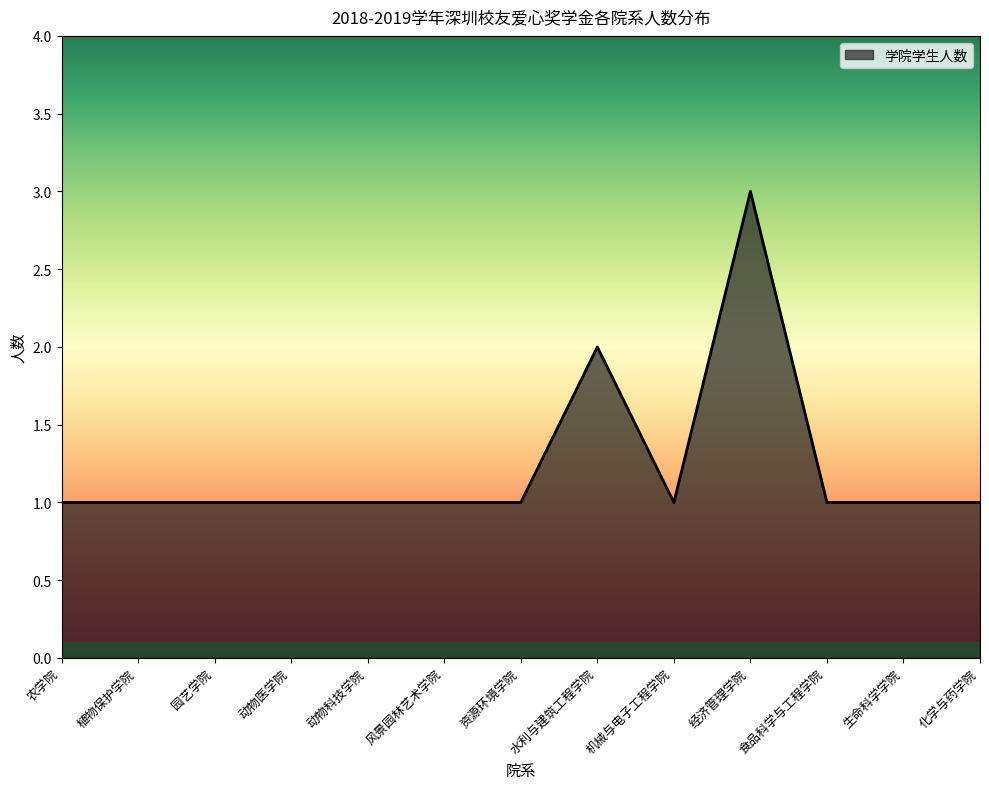

How many values are between 1 and 2?

12